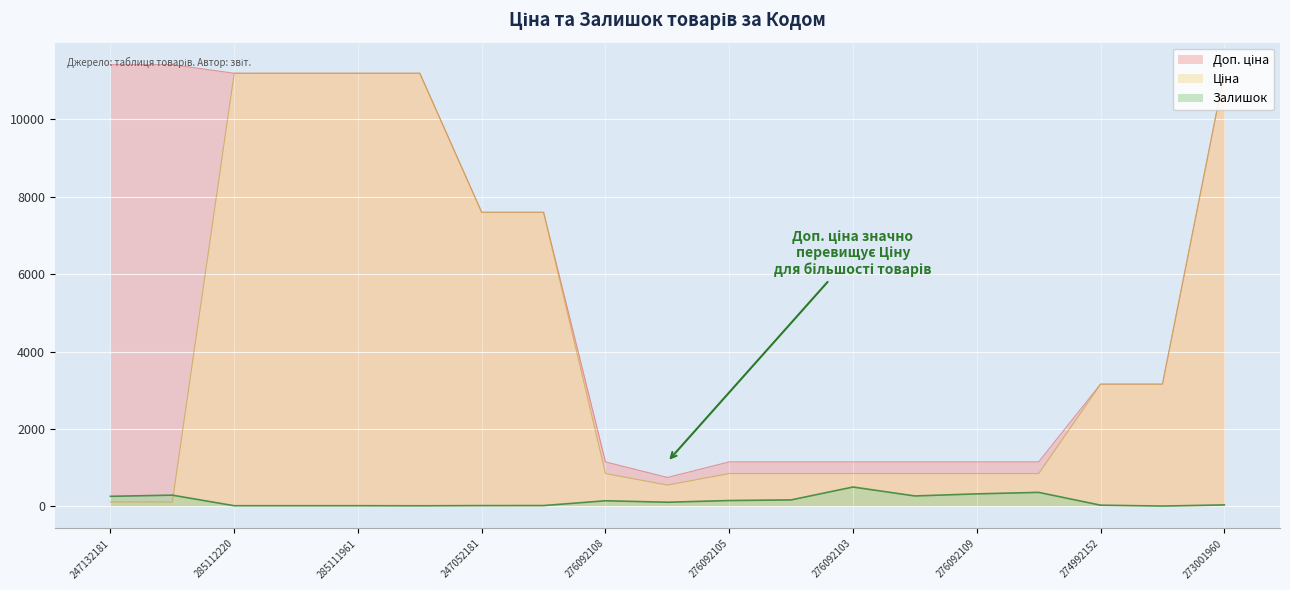

Between 276092105 and 276092103, which series saw the biggest shift?

Залишок